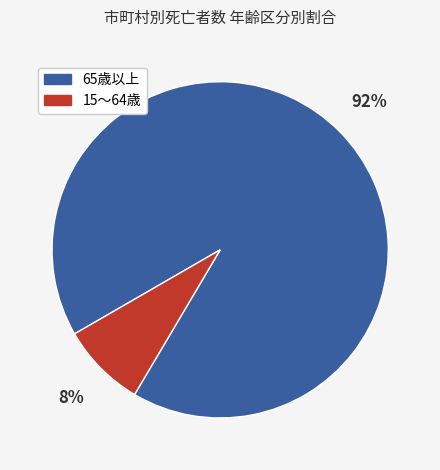

Which category has the biggest portion of the pie?

65歳以上